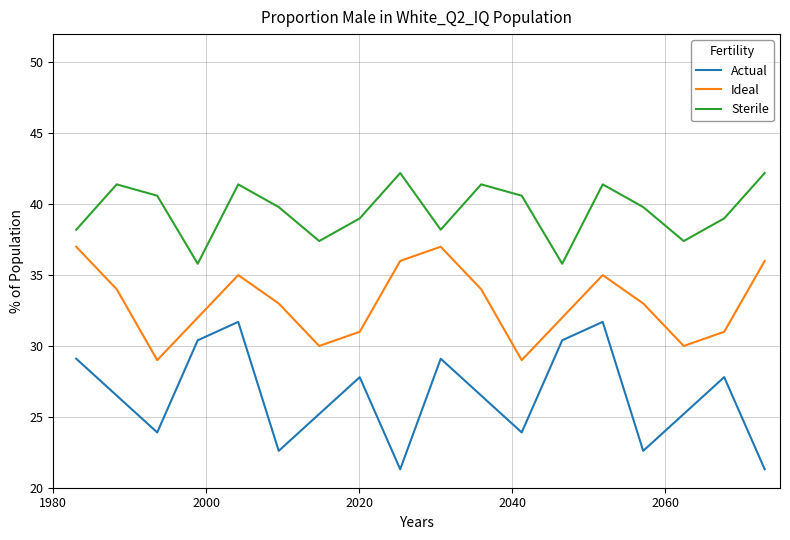

Rank the series by their average value, from highest to lowest.

Sterile, Ideal, Actual